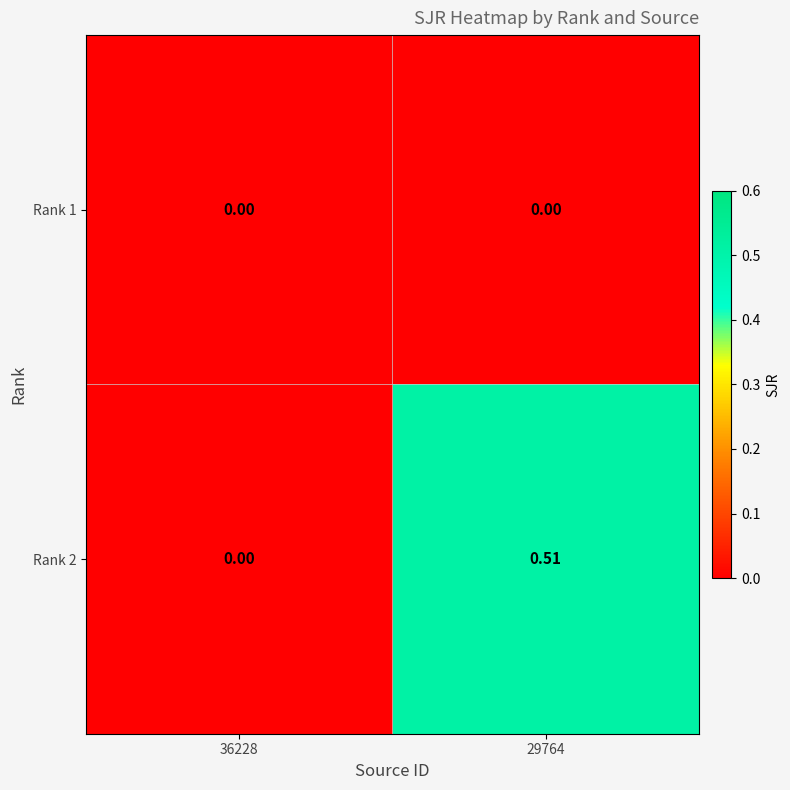

Reading left to right, what are all the values shown in this chart?

Rank 1: 36228=0.0	29764=0.0
Rank 2: 36228=0.0	29764=0.5